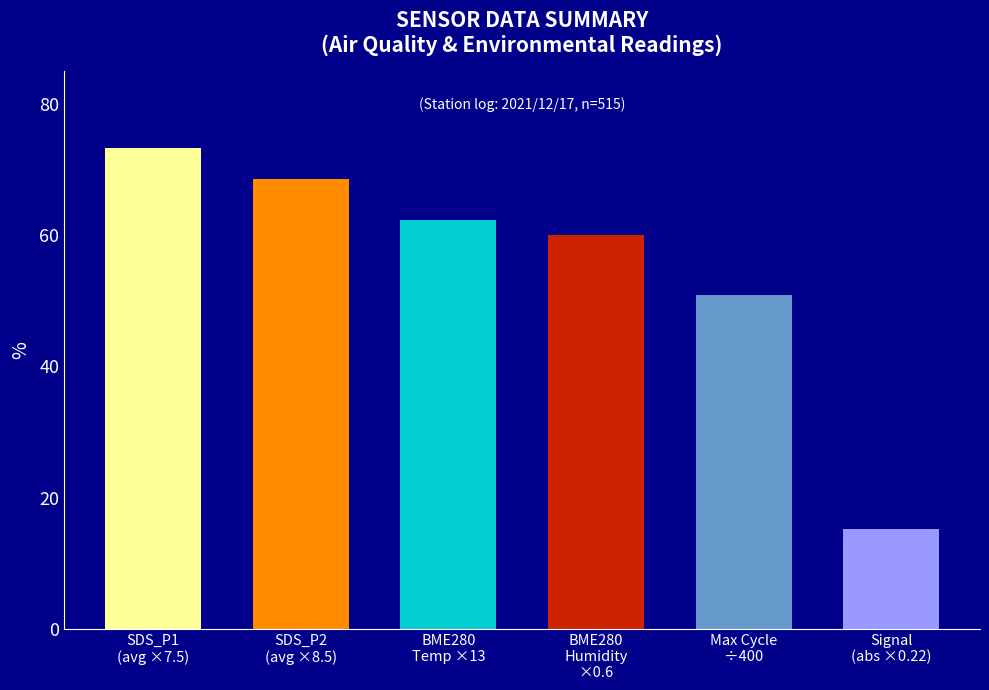

List the labels in order of value, smallest first.

Signal
(abs ×0.22), Max Cycle
÷400, BME280
Humidity
×0.6, BME280
Temp ×13, SDS_P2
(avg ×8.5), SDS_P1
(avg ×7.5)